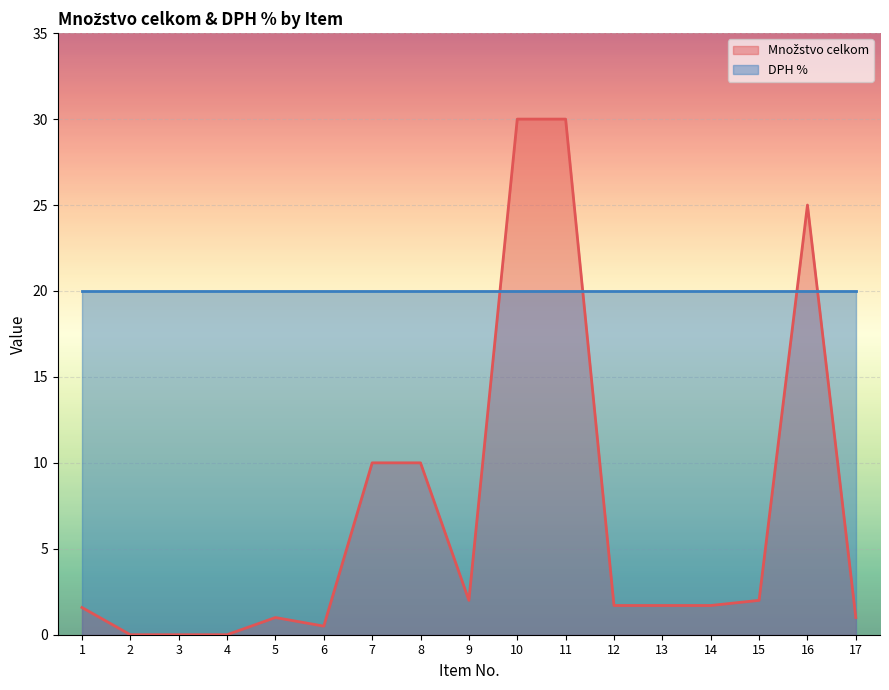

How many data points are less than 1?

4